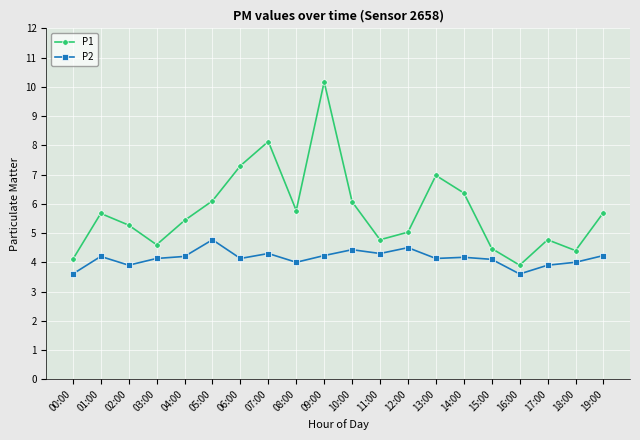

How many interior local peaks does the P1 series have?

5